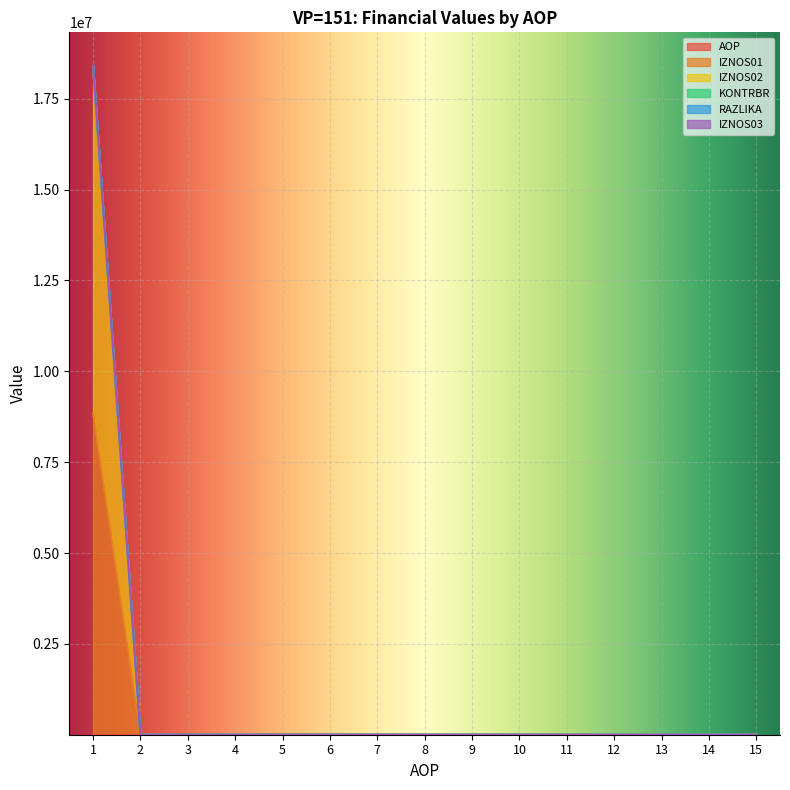

What is the approximate value of KONTRBR at 2?

2.0